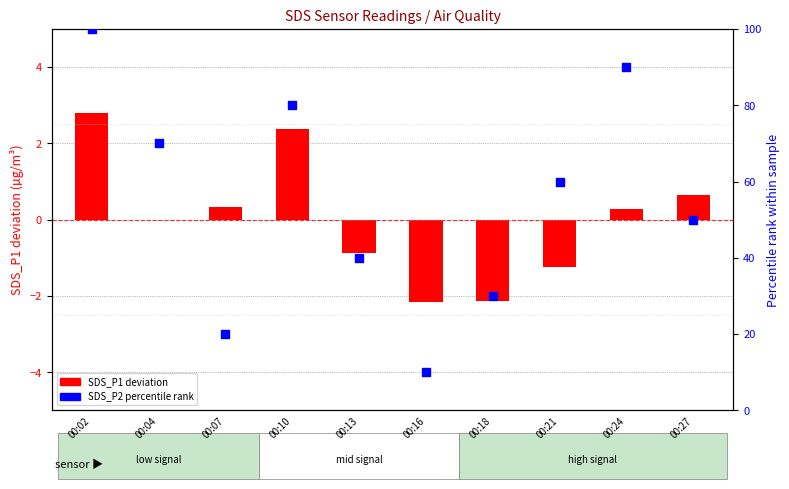

What is the total value across all series at 00:04?

70.0